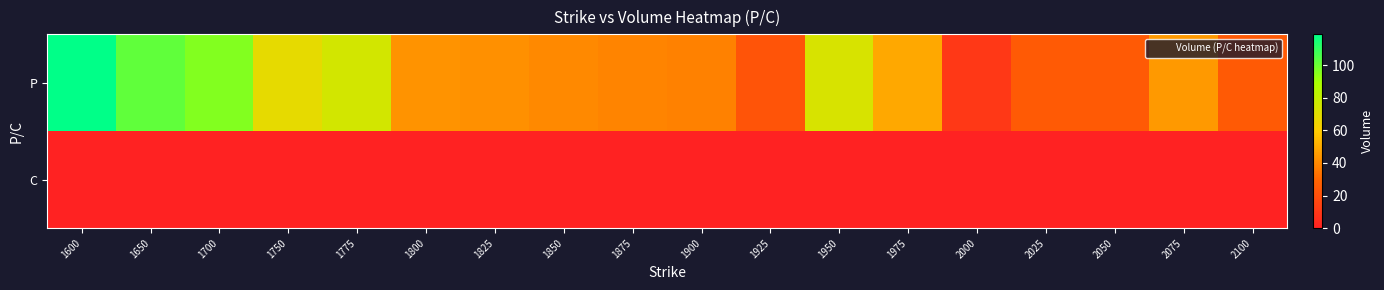

Reading left to right, list all the values displayed in this chart.

P: 1600=119	1650=102	1700=96	1750=68	1775=75	1800=43	1825=42	1850=40	1875=39	1900=38	1925=22	1950=73	1975=49	2000=10	2025=25	2050=25	2075=45	2100=25
C: 1600=0	1650=0	1700=0	1750=0	1775=0	1800=0	1825=0	1850=0	1875=0	1900=0	1925=0	1950=0	1975=0	2000=0	2025=0	2050=0	2075=0	2100=0